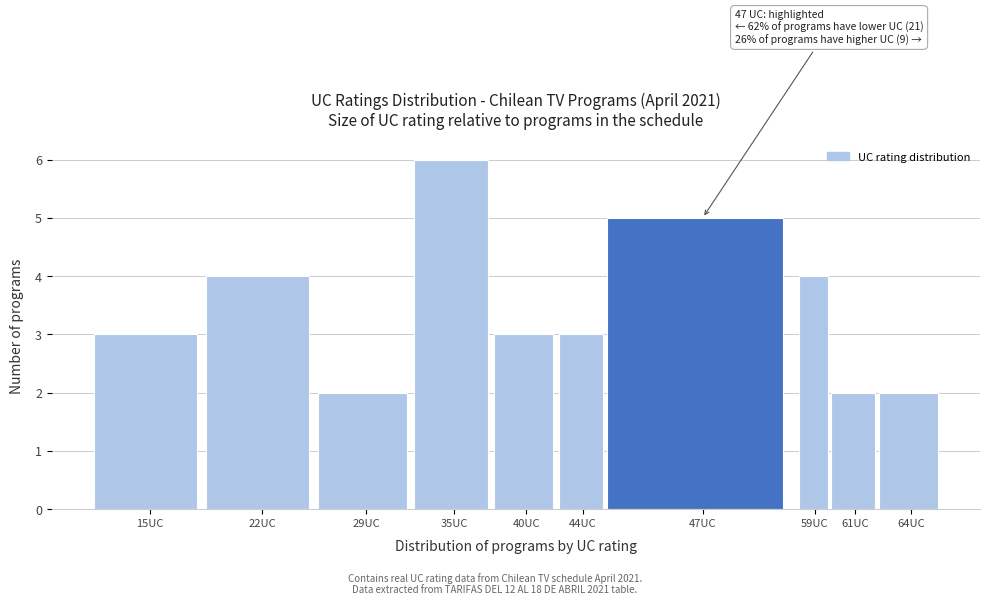

Reading right to left, list all the values displayed in this chart.

2	2	4	5	3	3	6	2	4	3